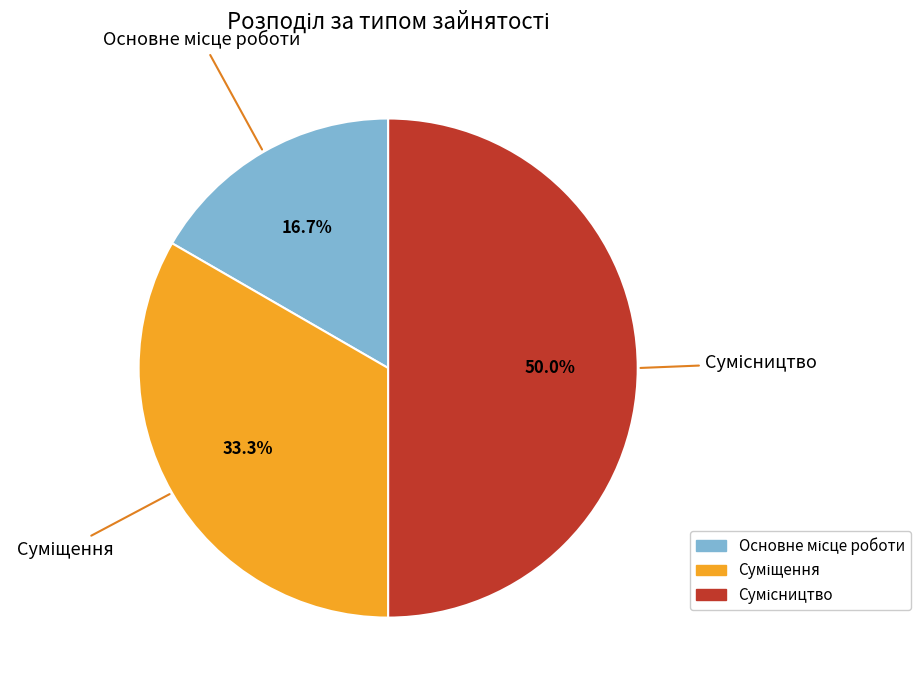

Count the number of slices in the pie.

3